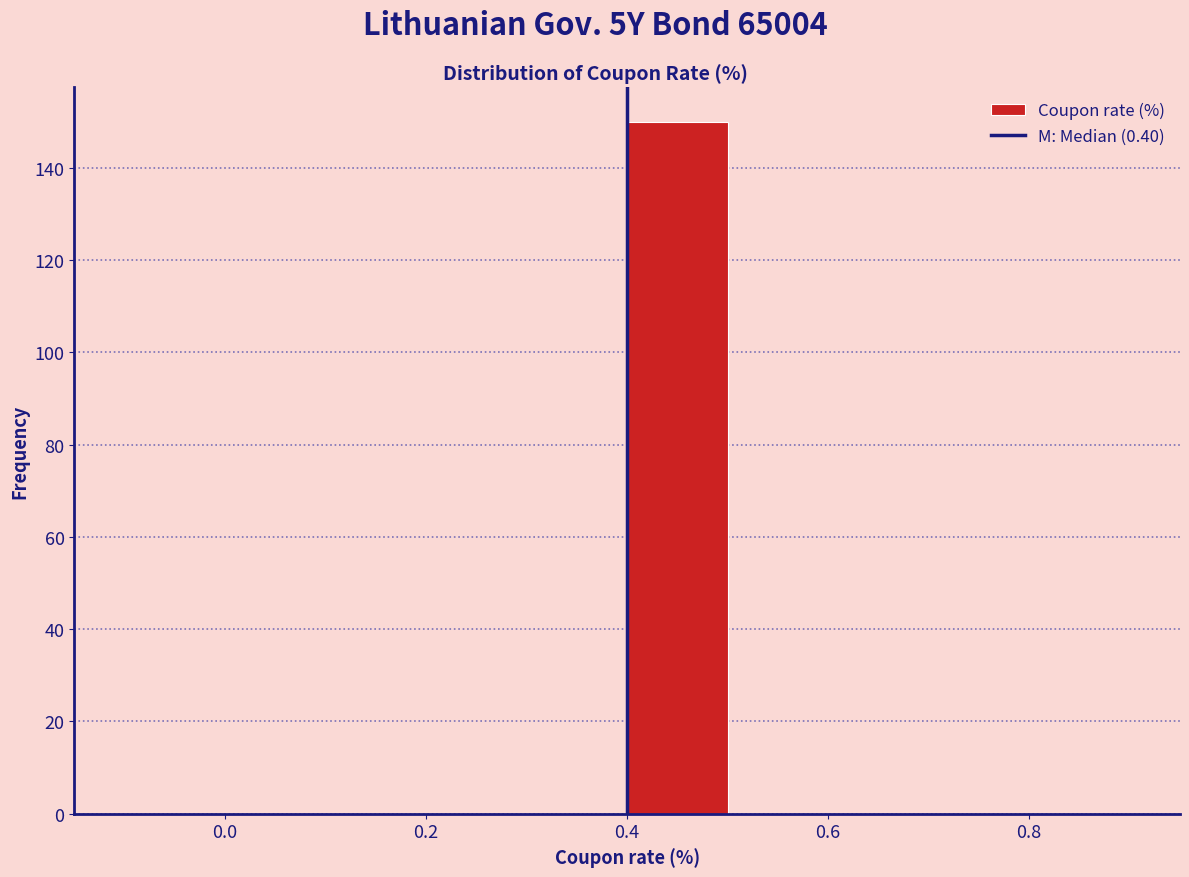

Reading left to right, transcribe this chart: for each bar, give the range it covers on the x-axis and its height. The values are not printed on the chart, so give them approximately, as read against the axis.

-0.1 to 0.0: 0
0.0 to 0.1: 0
0.1 to 0.2: 0
0.2 to 0.3: 0
0.3 to 0.4: 0
0.4 to 0.5: 150
0.5 to 0.6: 0
0.6 to 0.7: 0
0.7 to 0.8: 0
0.8 to 0.9: 0